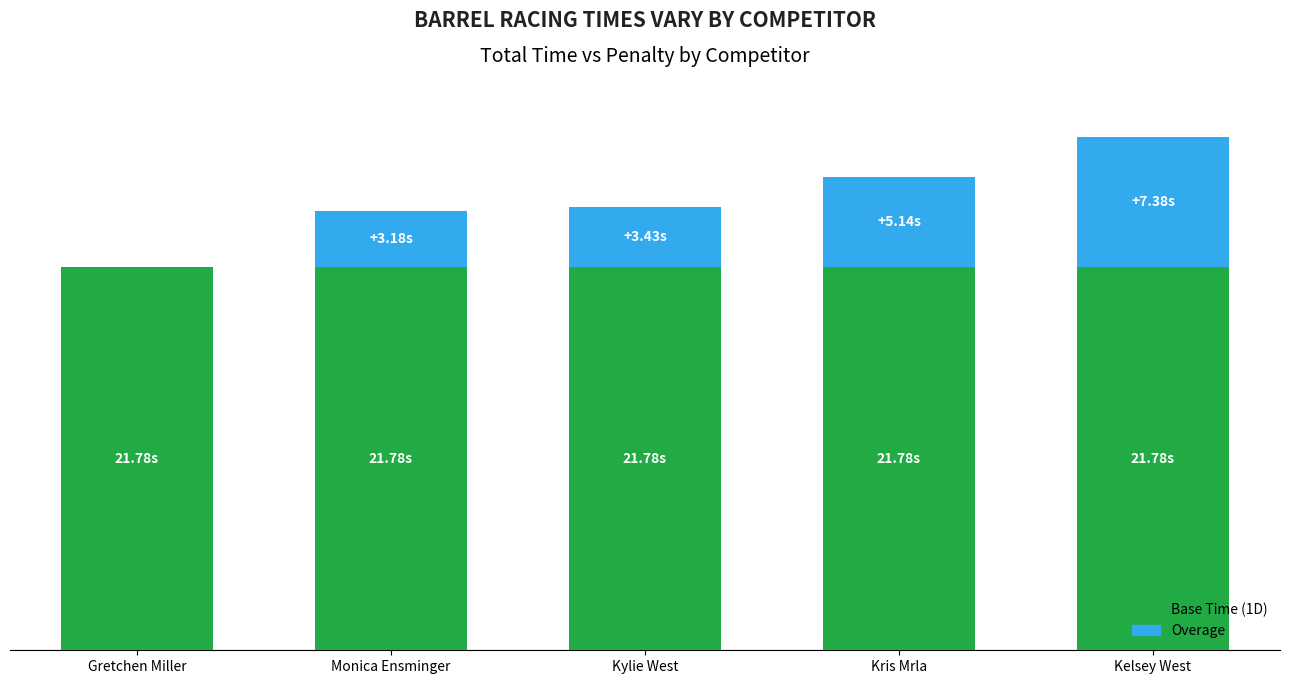

The Overage series shows 3.2 at Monica Ensminger. True or false?

True